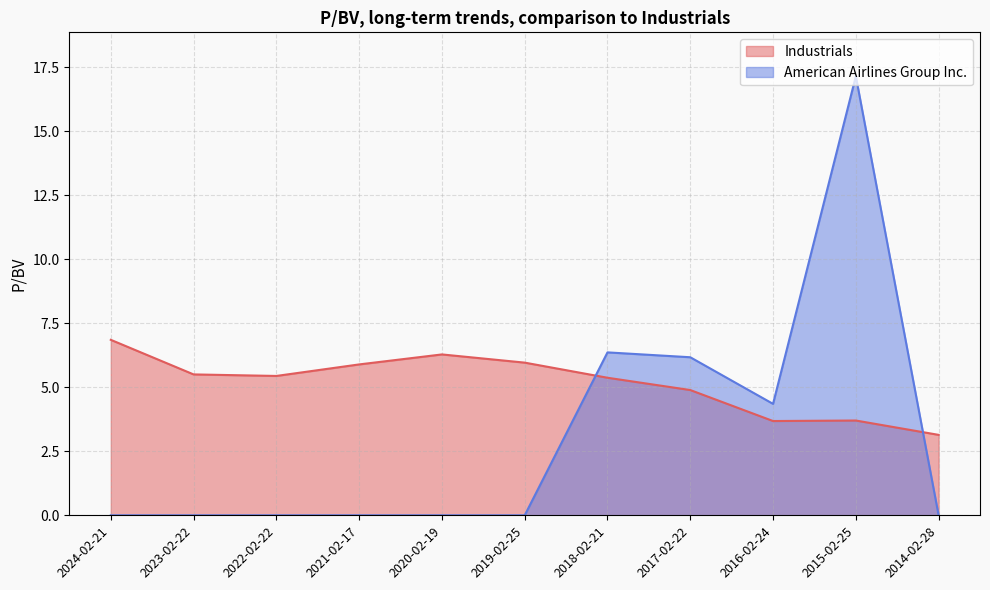

List the series in order of their overall mean, highest first.

Industrials, American Airlines Group Inc.